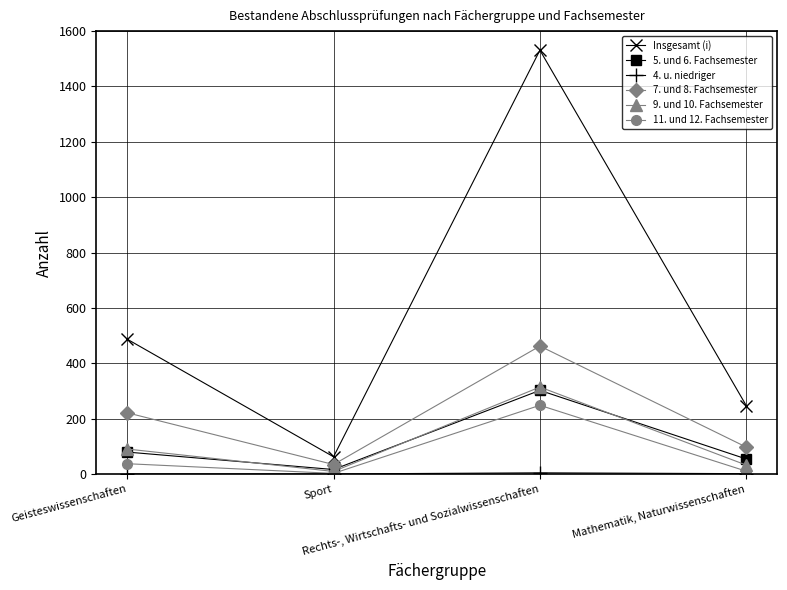

What is the sum of the 5. und 6. Fachsemester values at Geisteswissenschaften and Rechts-, Wirtschafts- und Sozialwissenschaften?

381